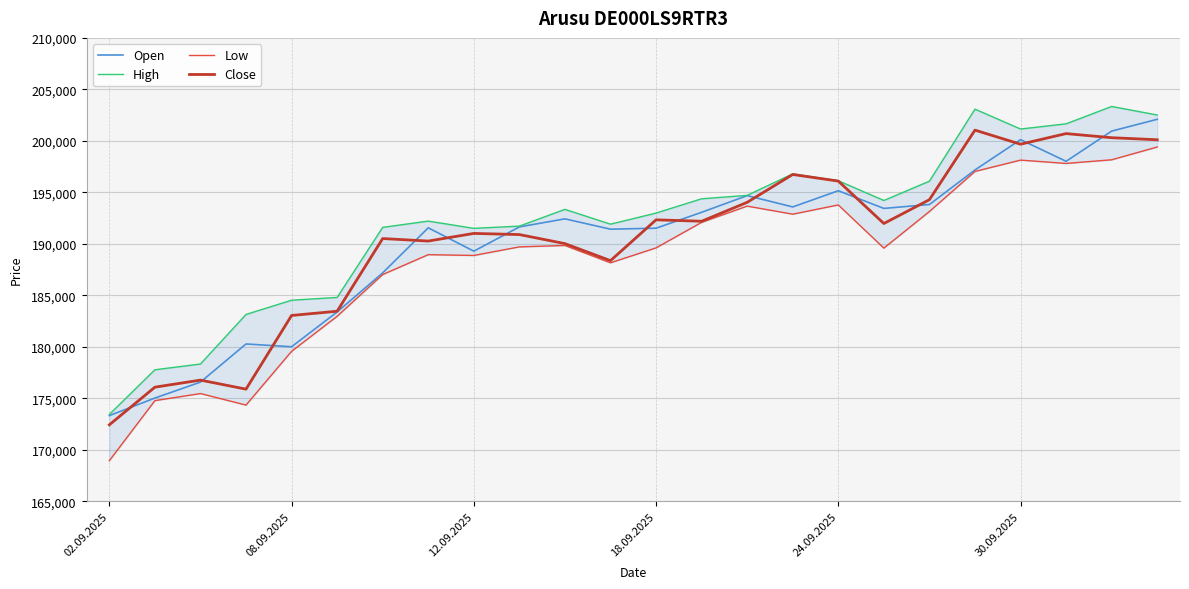

At which label does Open reach its minimum?

02.09.2025